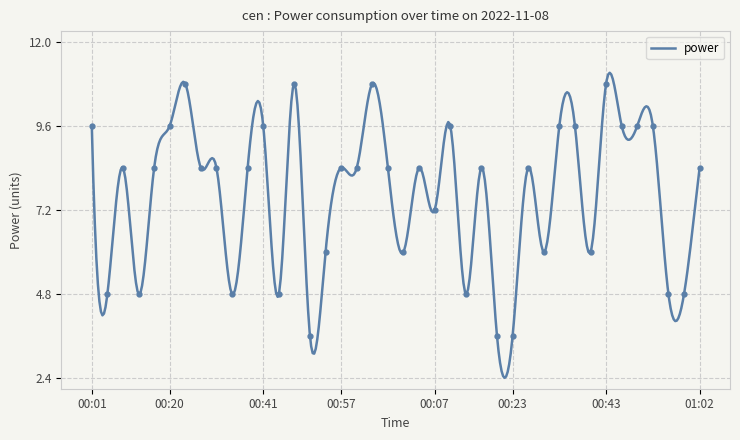

What is the sum of the values at 00:05 and 00:34?

9.6